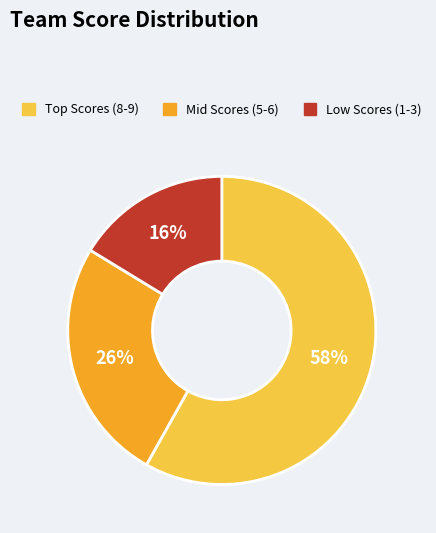

To the nearest percent, what is the average slice percentage?

33%